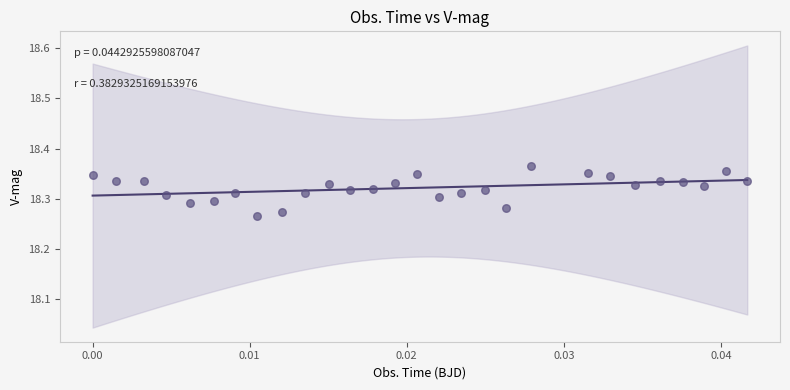

How many data points are displayed?

28